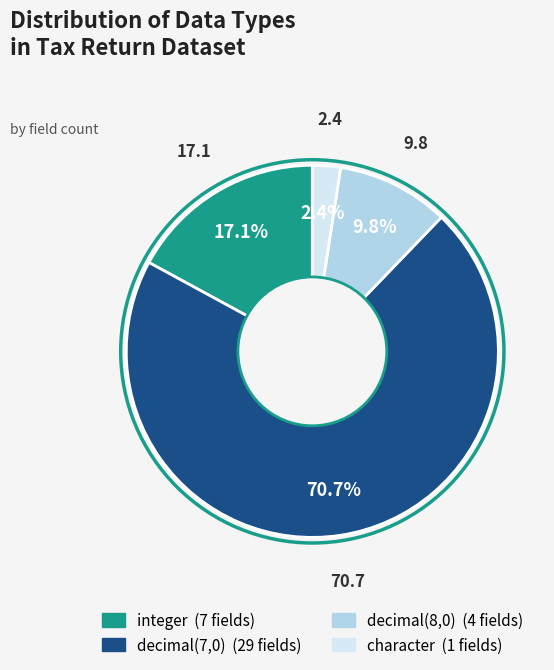

Is there any slice that represents more than half of the pie?

Yes